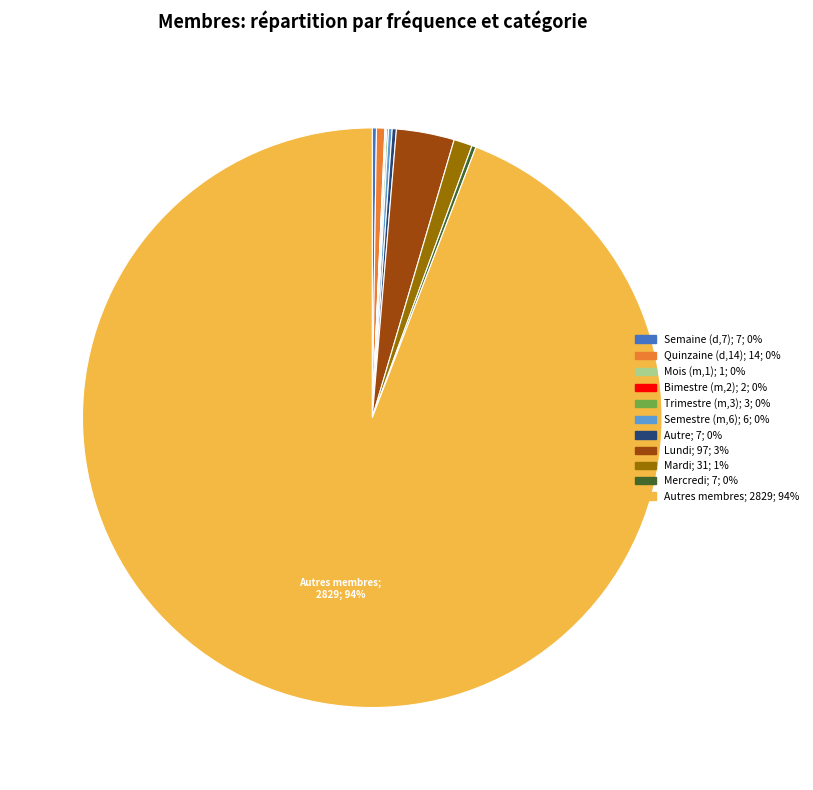

To the nearest percent, what is the average slice percentage?

9%